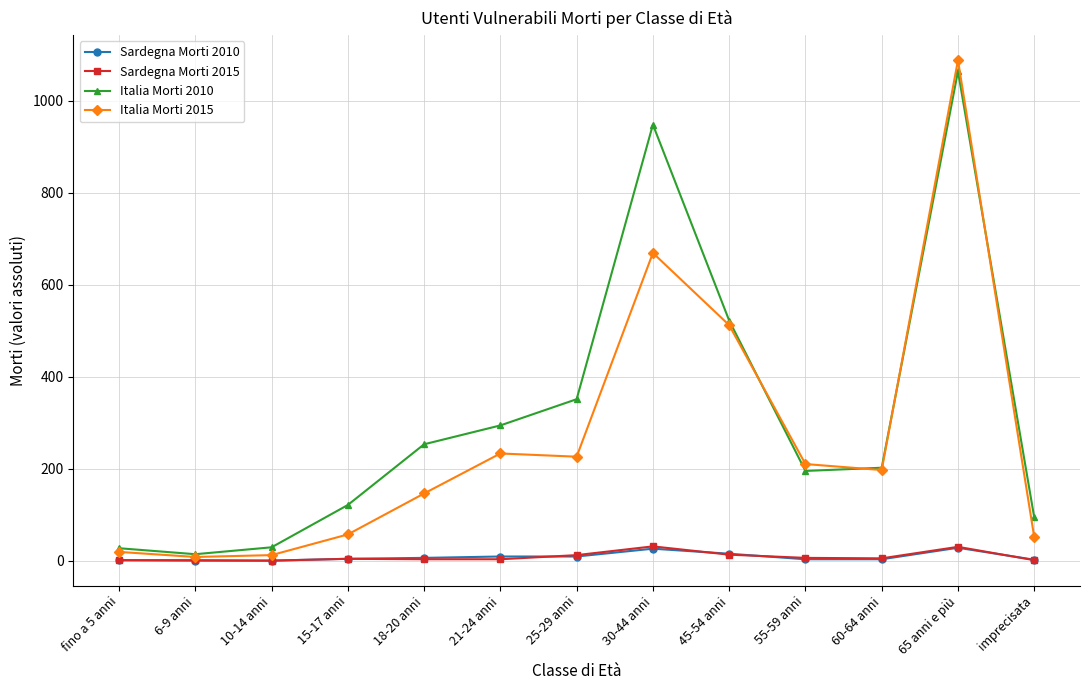

The Italia Morti 2015 series shows 279 at 55-59 anni. True or false?

False